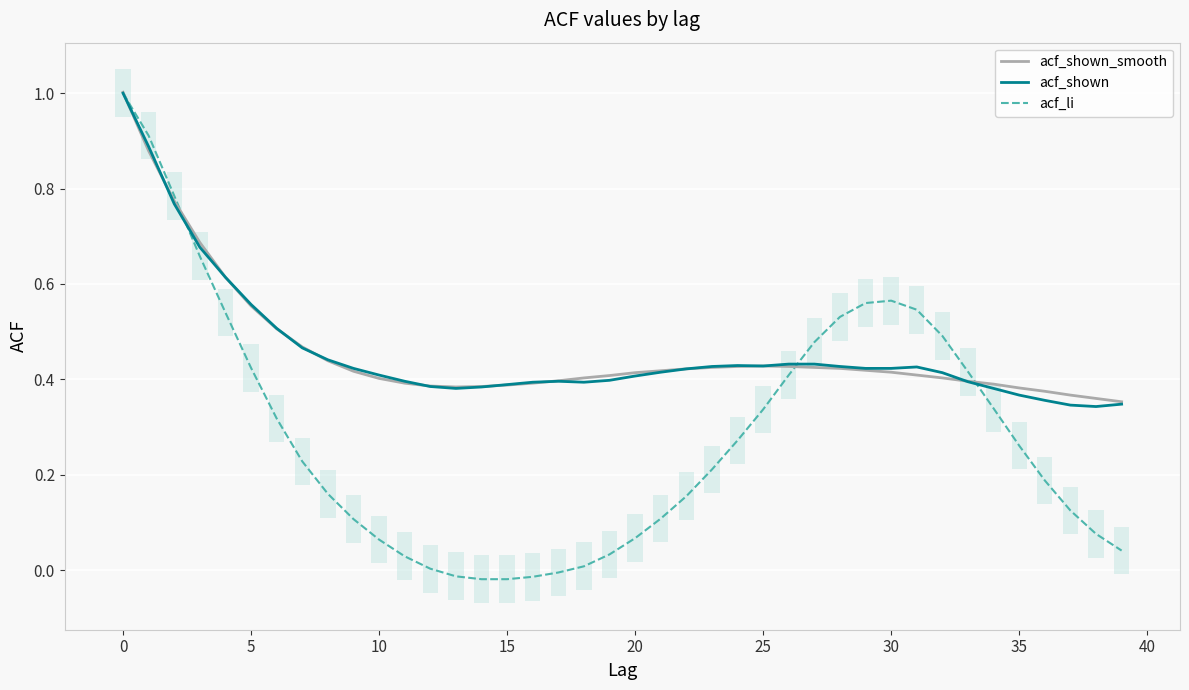

What is the spread (max minus min) of values at 20?

0.1